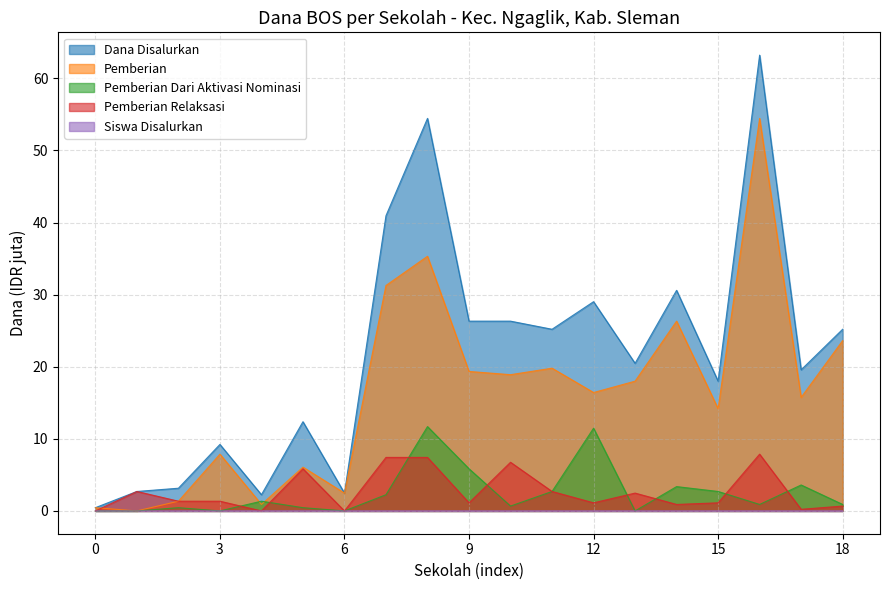

True or false: Pemberian and Dana Disalurkan cross at least once.

False